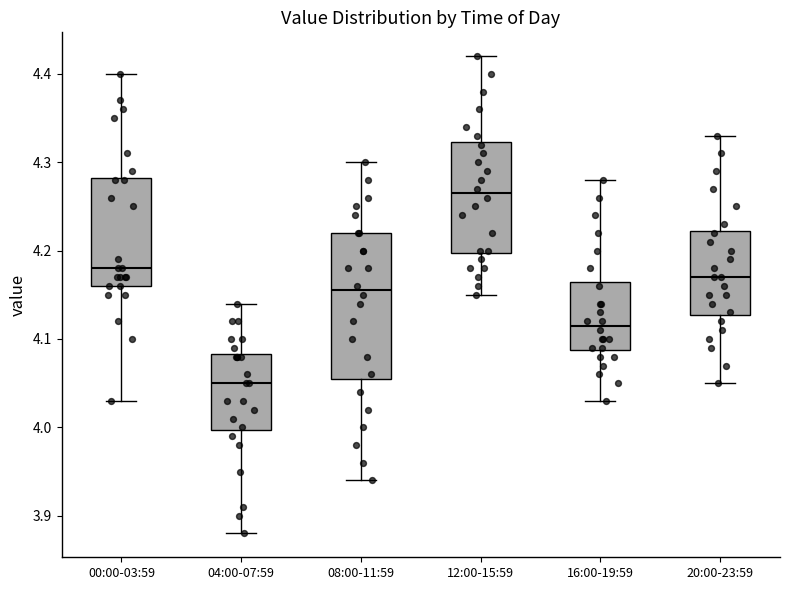

Which box is the tallest, from its lower edge to its upper edge?

08:00-11:59